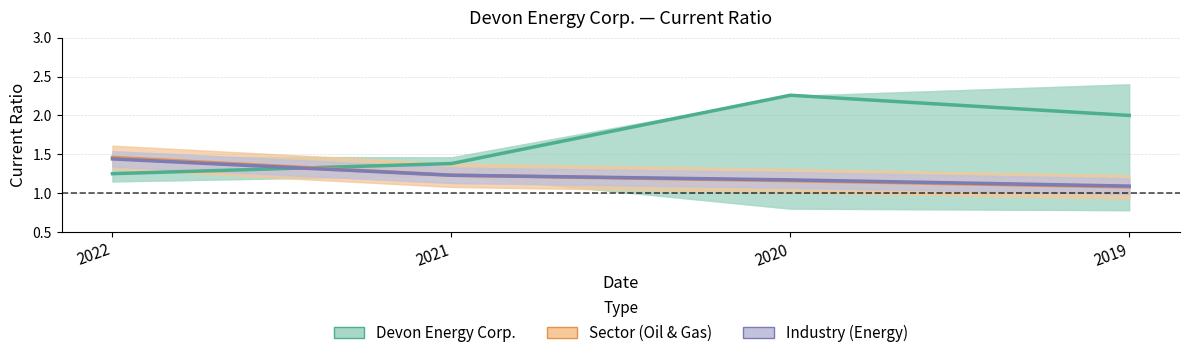

How many Oil, Gas & Consumable Fuels Sector values are between 1 and 2?

4